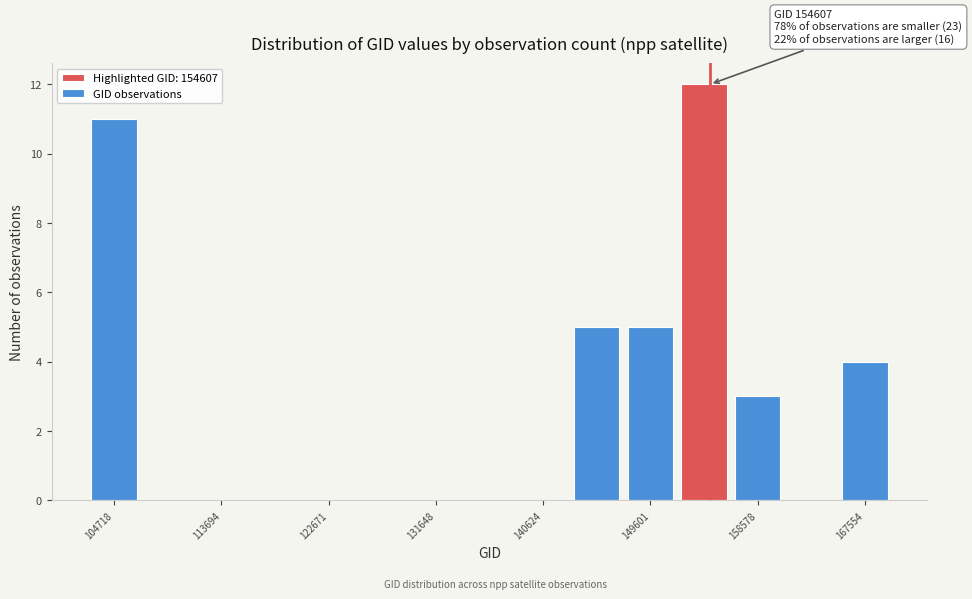

Which range on the x-axis has the tallest bar?

152000 to 156000